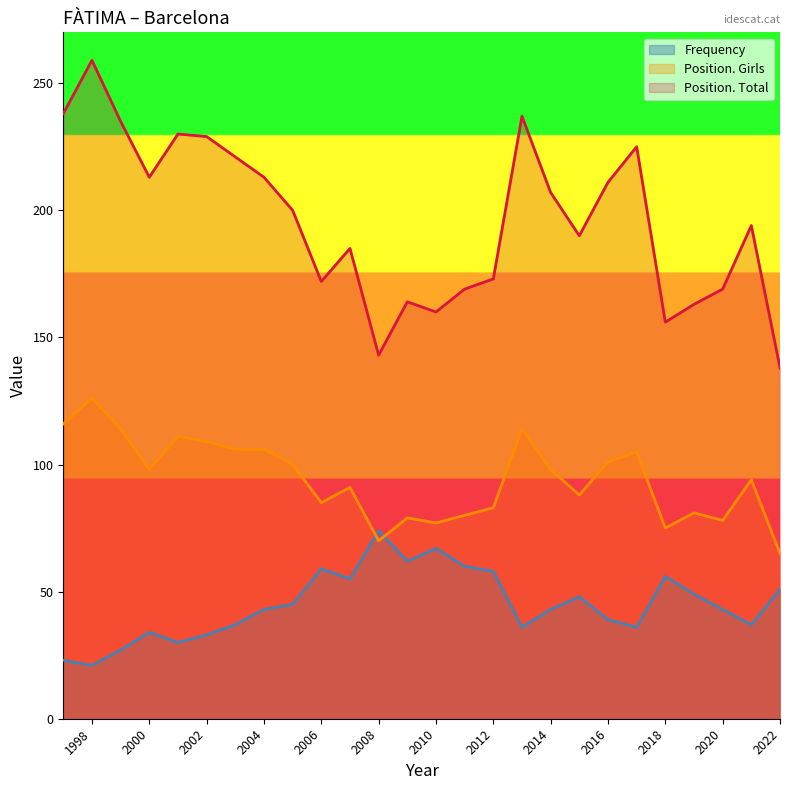

How many data points in Frequency are less than 43?

11